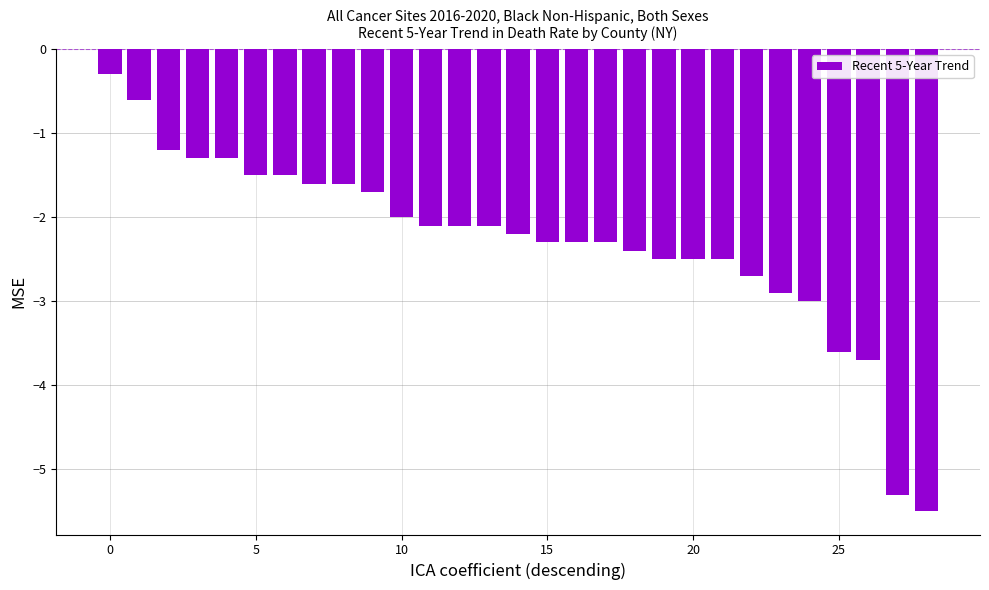

Reading left to right, extract all data points from this chart.

-0.3	-0.6	-1.2	-1.3	-1.3	-1.5	-1.5	-1.6	-1.6	-1.7	-2.0	-2.1	-2.1	-2.1	-2.2	-2.3	-2.3	-2.3	-2.4	-2.5	-2.5	-2.5	-2.7	-2.9	-3.0	-3.6	-3.7	-5.3	-5.5